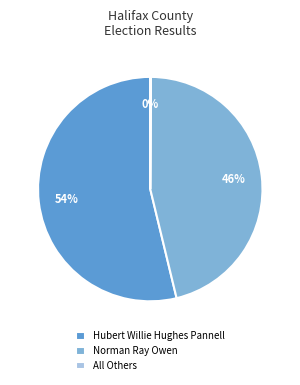

What is the ratio of the value at Norman Ray Owen to the value at Hubert Willie Hughes Pannell?

0.9